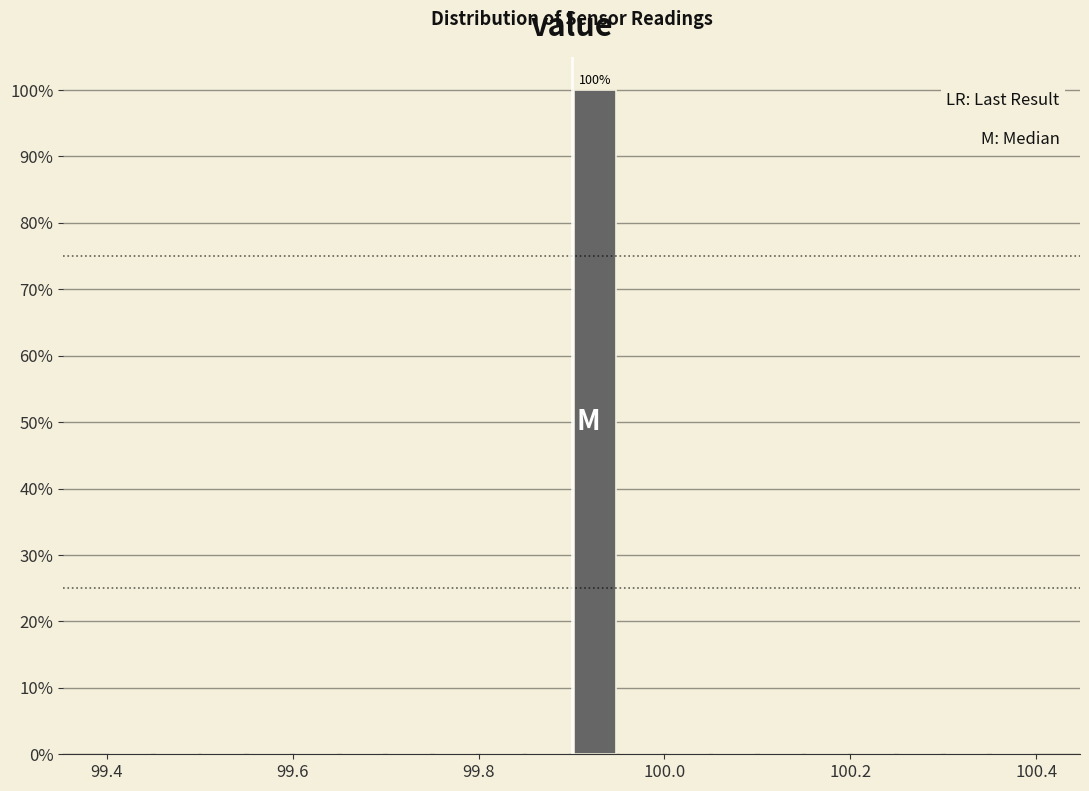

Read against the x-axis, roughly where is the centre of the tallest bar?

99.92